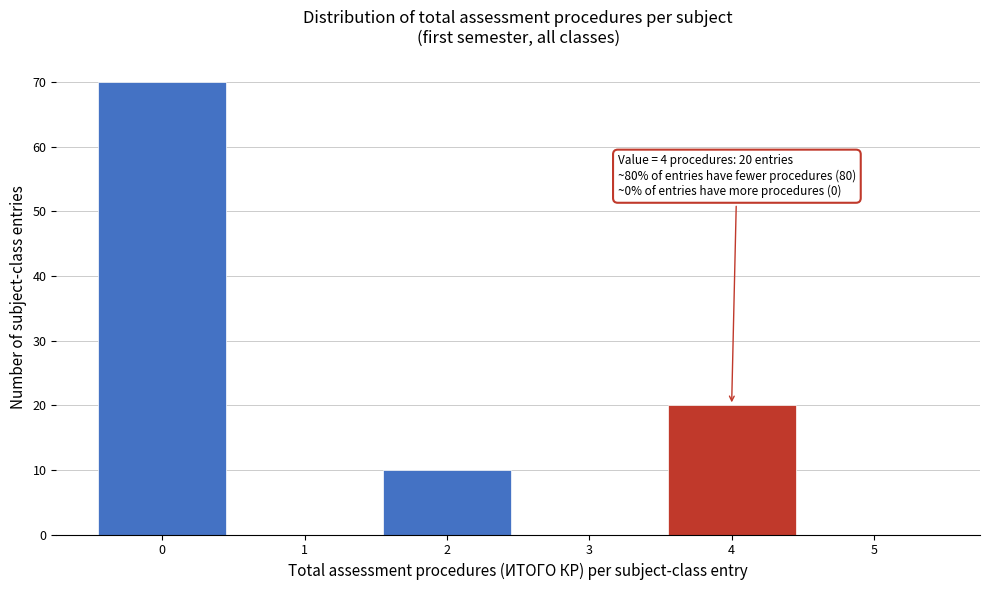

Which range on the x-axis has the tallest bar?

-0.5 to 0.5